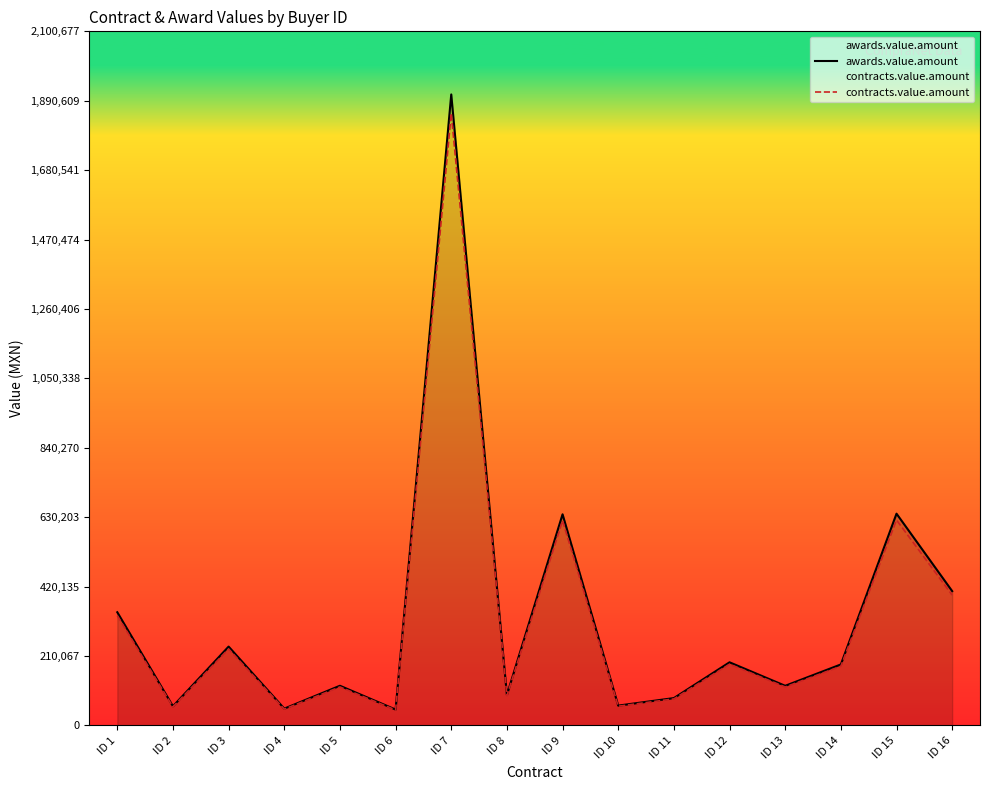

List the series in order of their peak value, lowest first.

contracts.value.amount, awards.value.amount